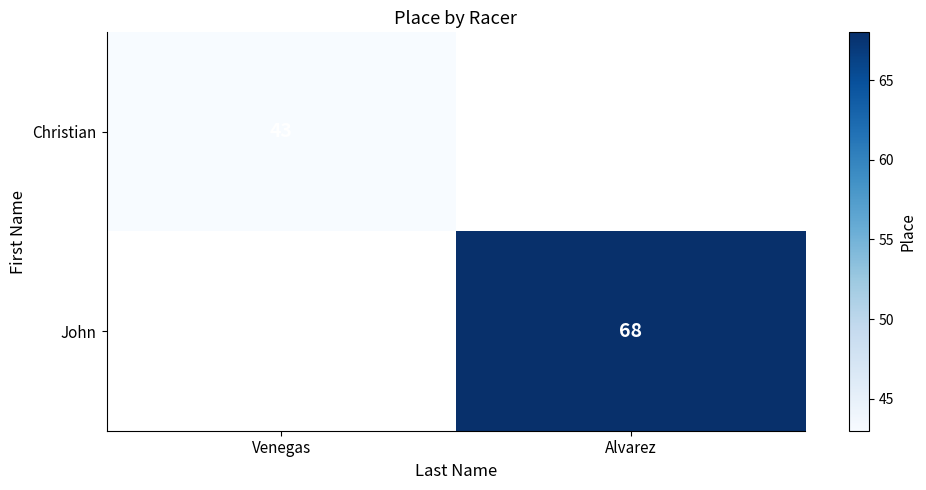

Is it true that John equals 68 at Alvarez?

True